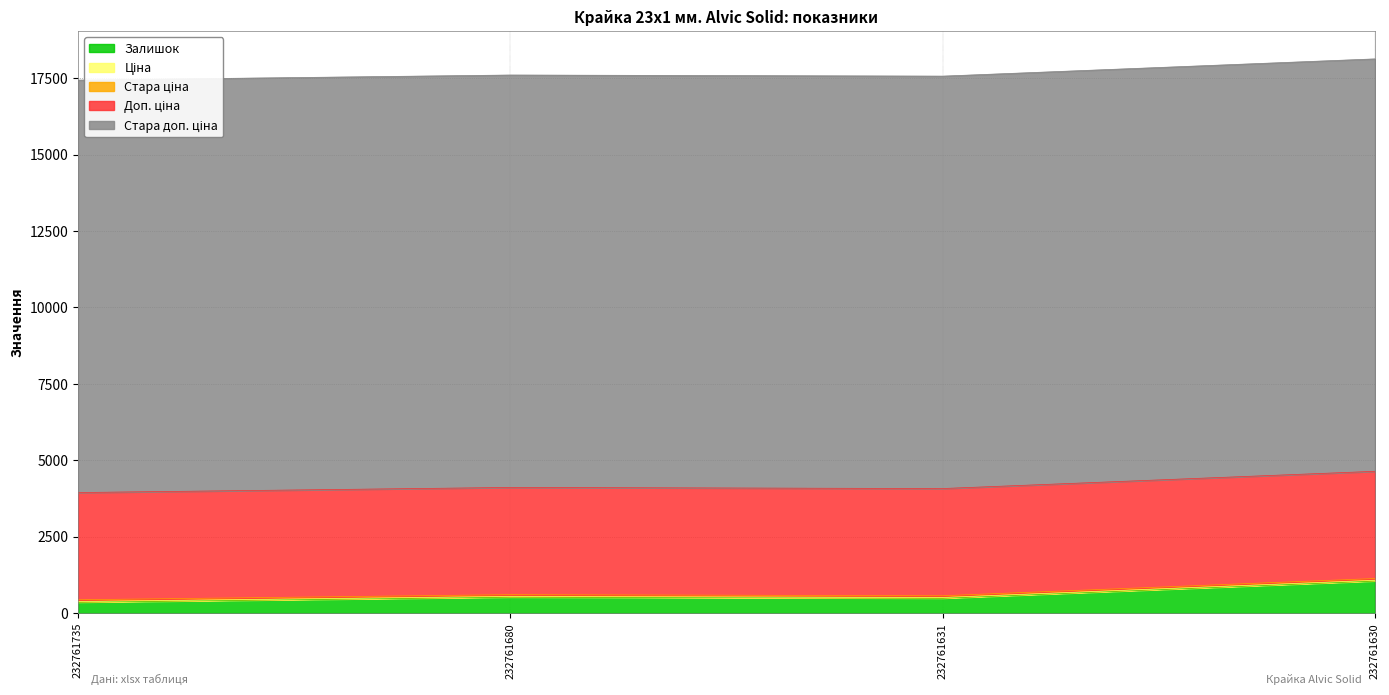

Rank the series at 232761630 from lowest to highest value.

Ціна, Стара ціна, Залишок, Доп. ціна, Стара доп. ціна